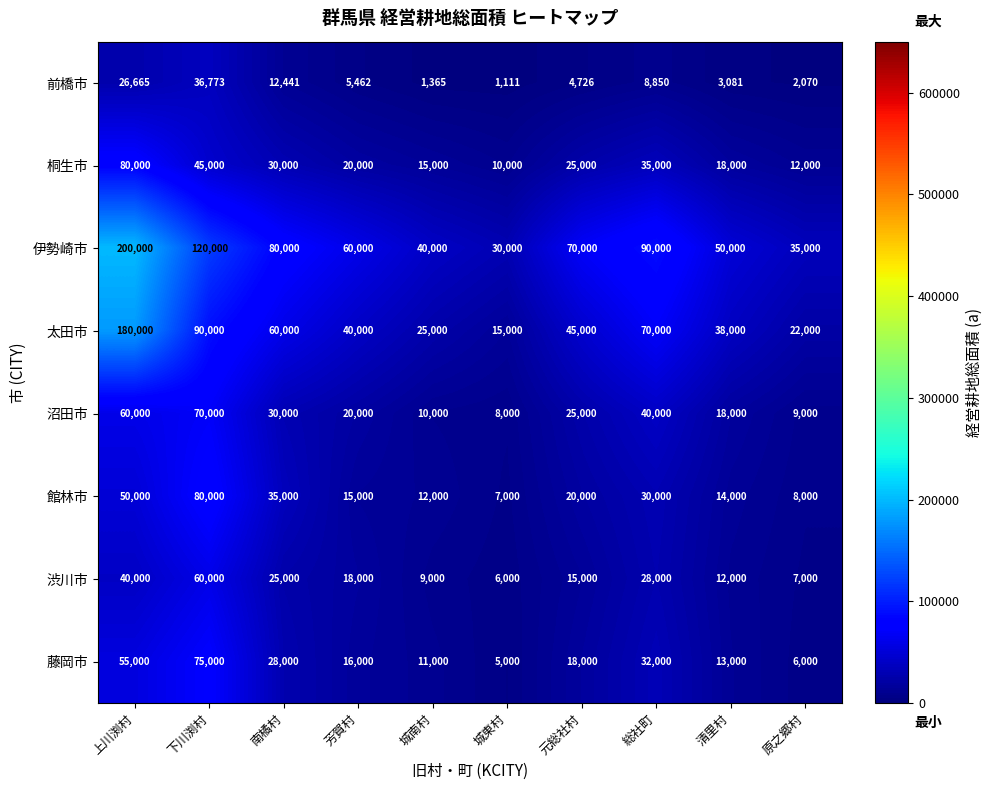

What is the total value across all series at 城東村?

82111